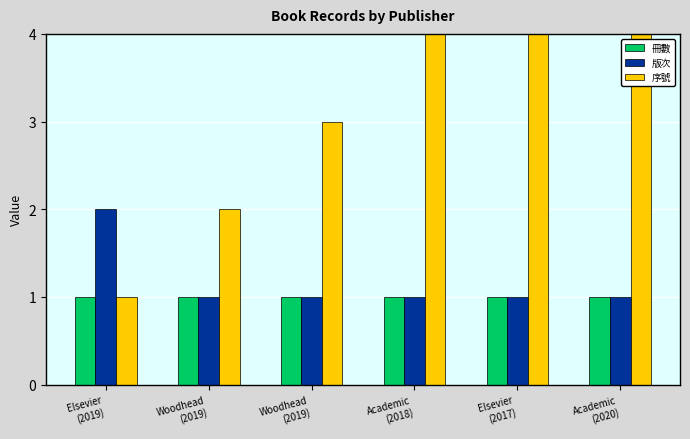

Is it true that 序號 equals 5 at Elsevier
(2017)?

True